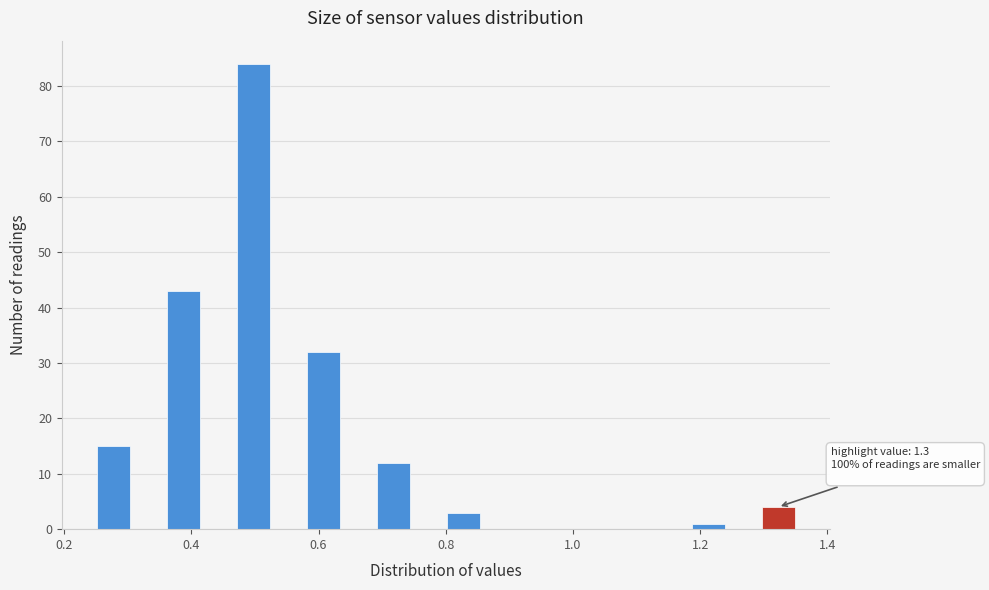

Read against the x-axis, roughly where is the centre of the tallest bar?

0.50